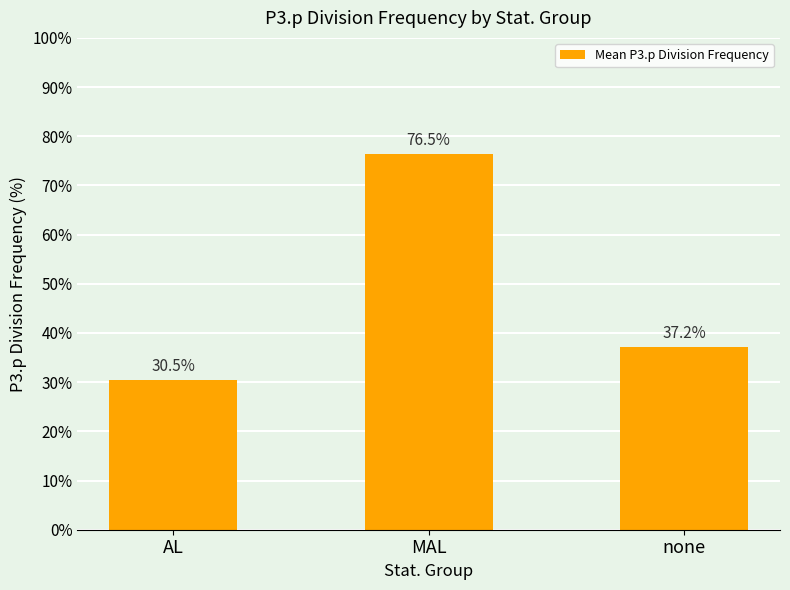

List the labels in order of value, largest first.

MAL, none, AL